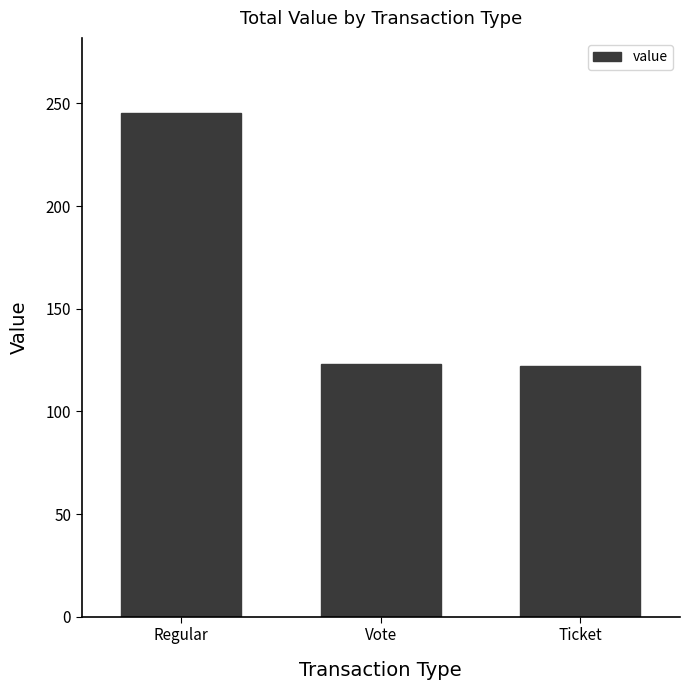

Is it true that the value at Regular is 341.9?

False